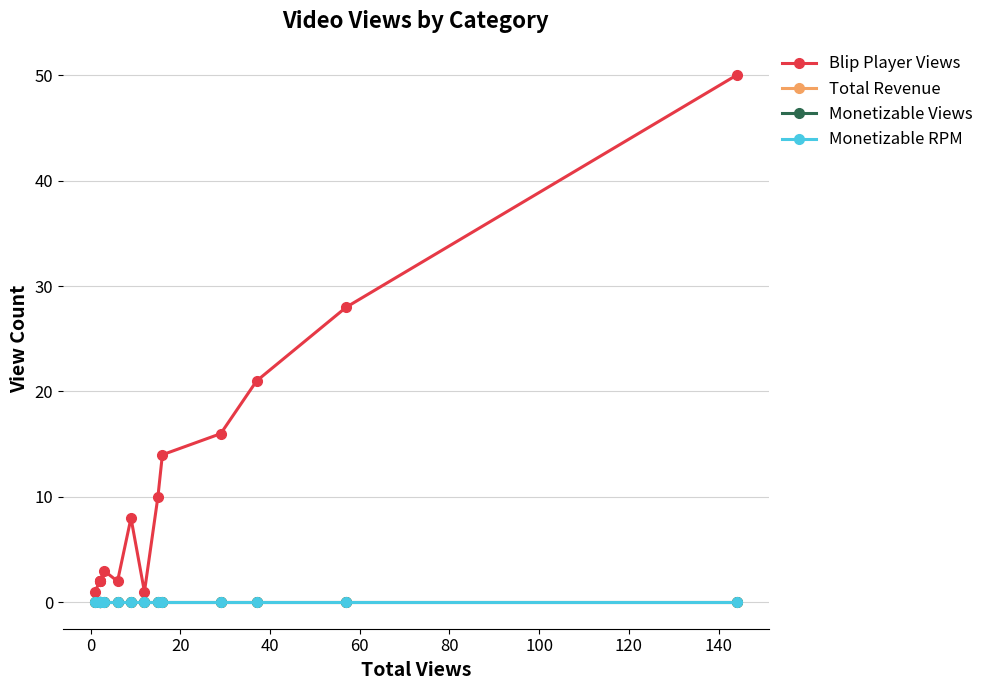

Which series has the largest range (max minus min)?

Blip Player Views